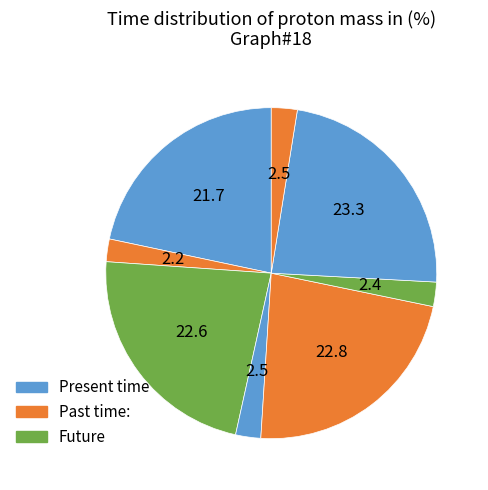

To the nearest percent, what is the average slice percentage?

12%